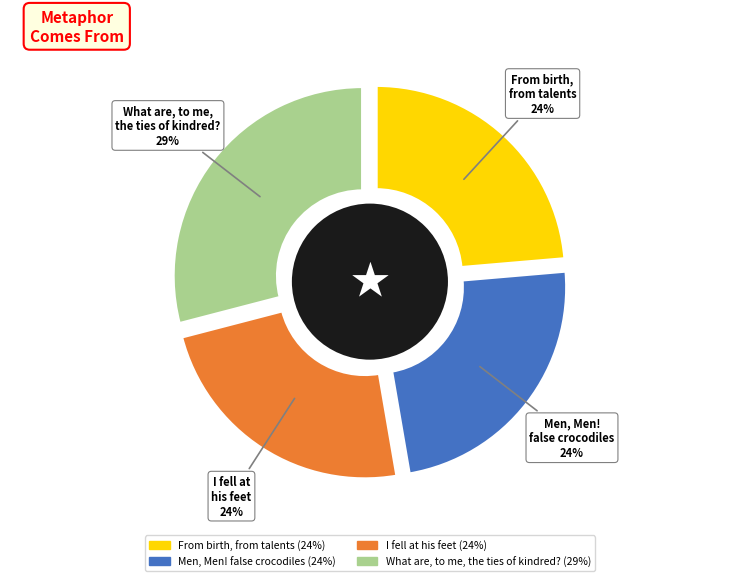

The I fell at his feet slice represents 17% of the pie. True or false?

False